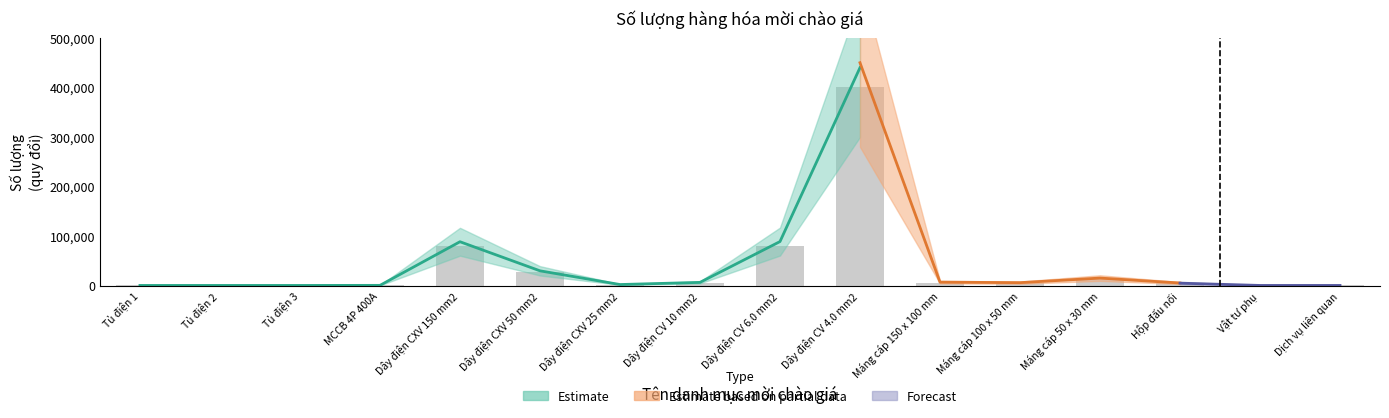

Approximately how many times larger is the value at Dây điện CV 4.0 mm2 compared to Máng cáp 150 x 100 mm?

65.9